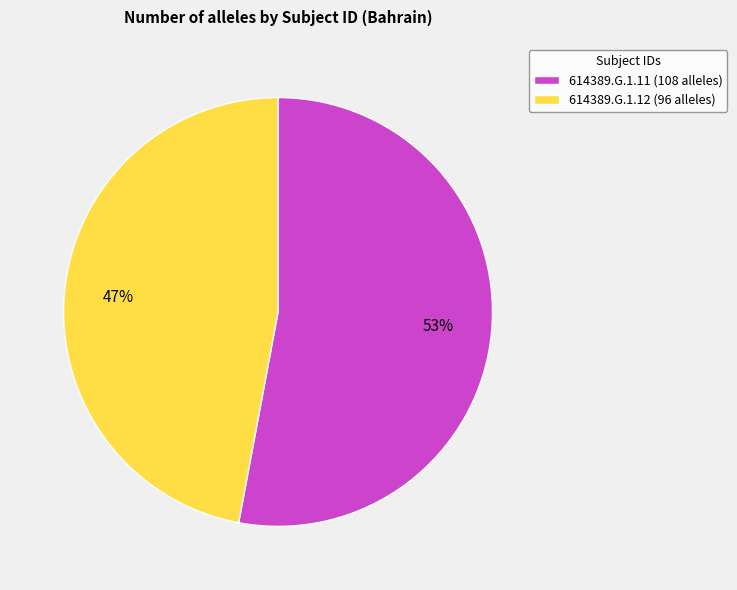

Is 614389.G.1.12 the majority of the pie?

No